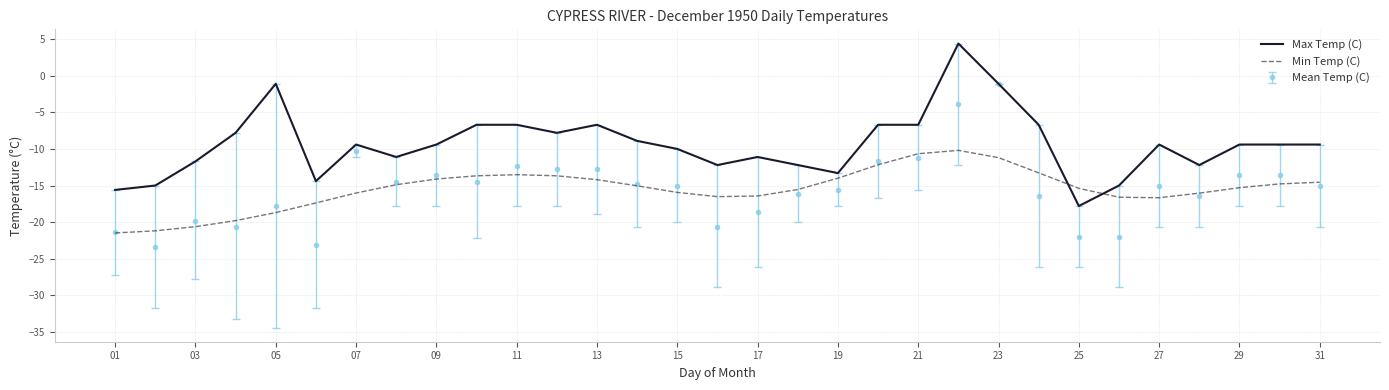

After their last crossing, which series has the higher values: Max Temp (C) or Min Temp (C)?

Max Temp (C)